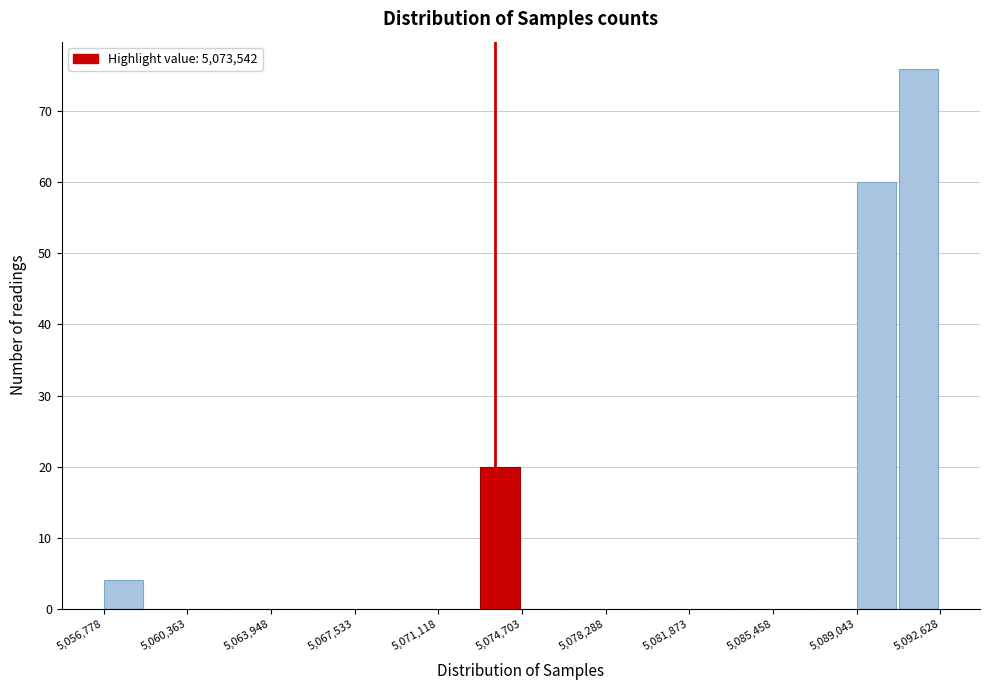

Read against the x-axis, roughly where is the centre of the tallest bar?

5091500